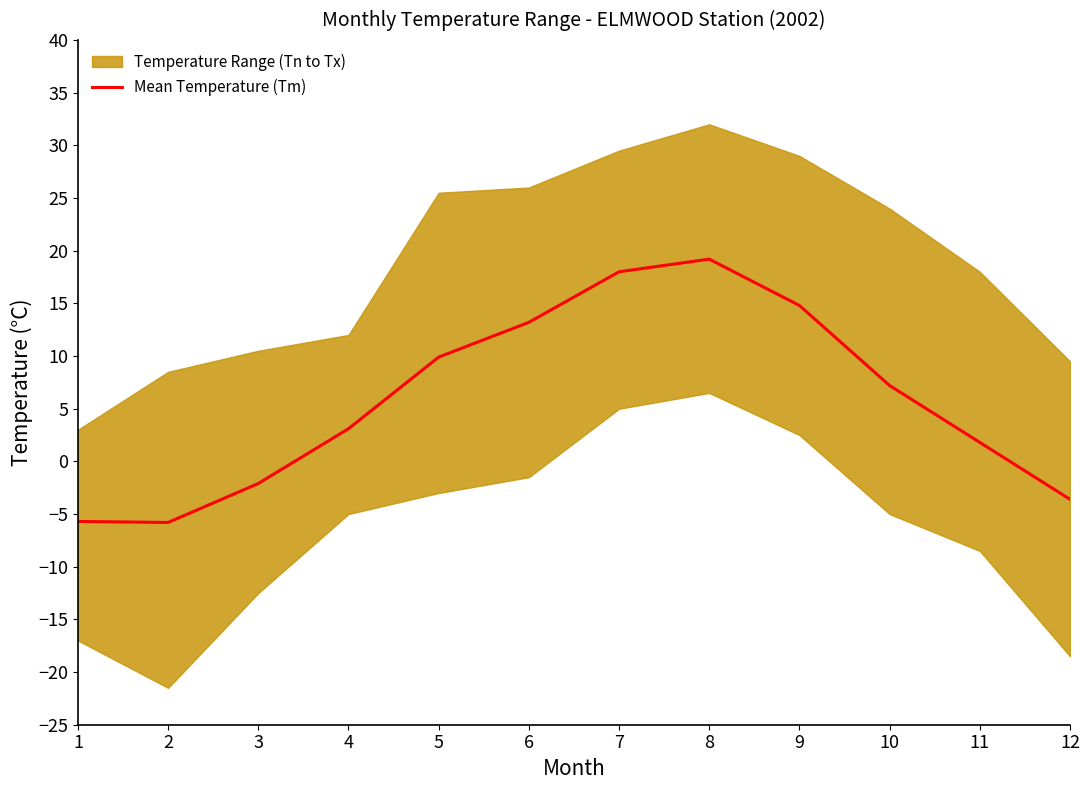

What is the average value?

5.8